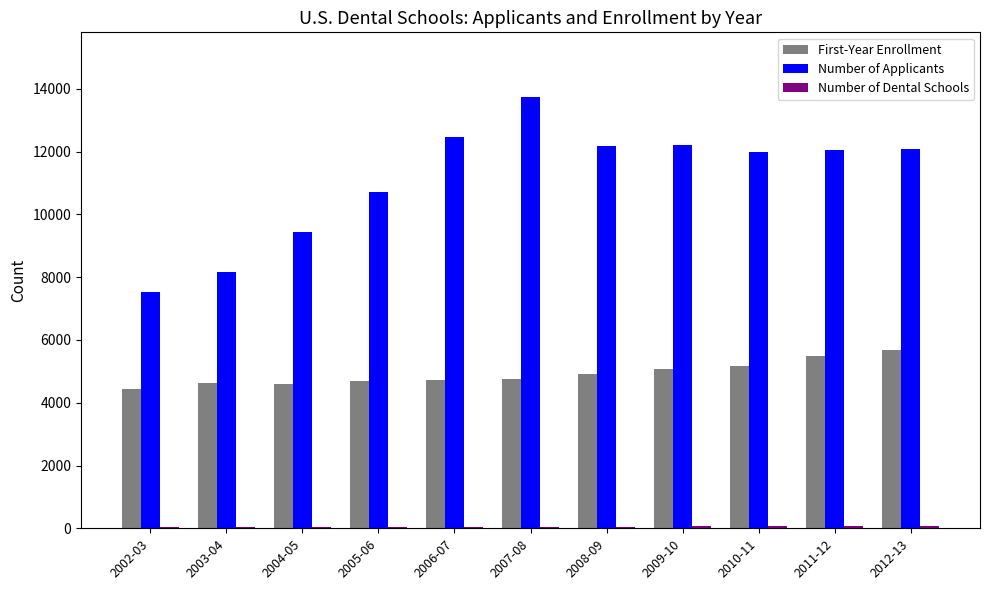

At how many categories does at least one series exceed 7105?

11